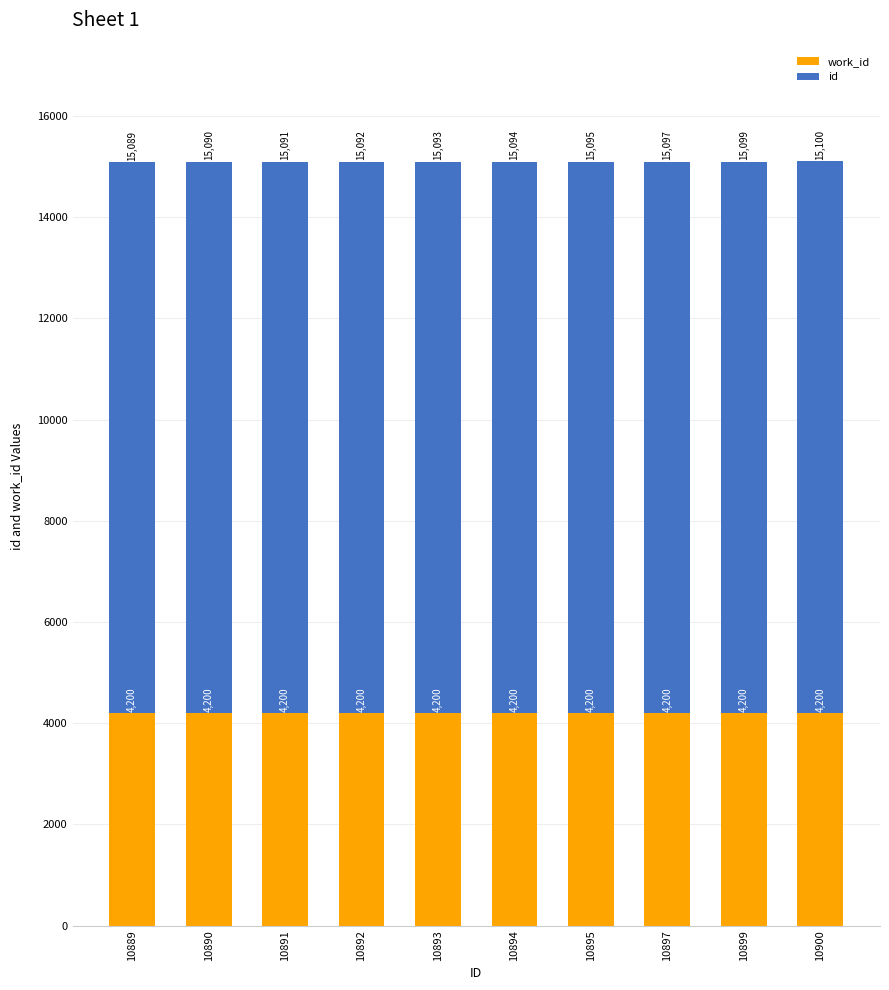

At which category is the sum across all series the highest?

10900